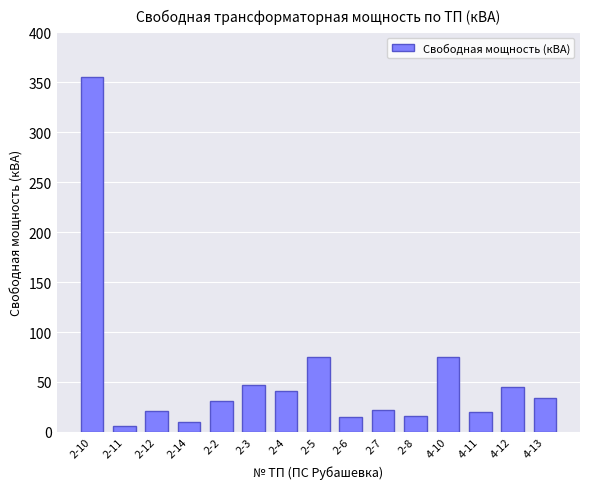

What is the difference between the maximum and minimum values?

349.0